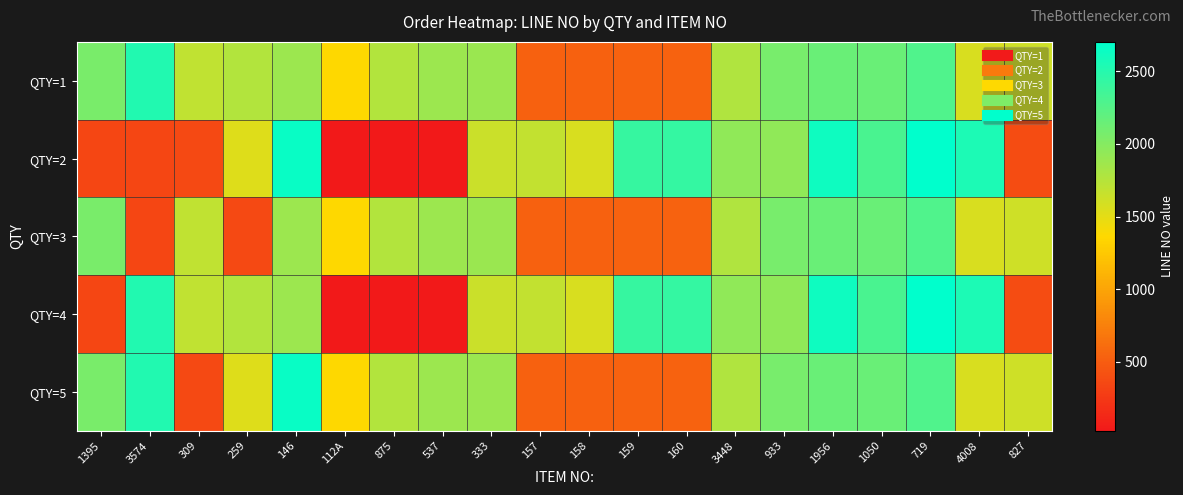

How many series are shown in this chart?

5